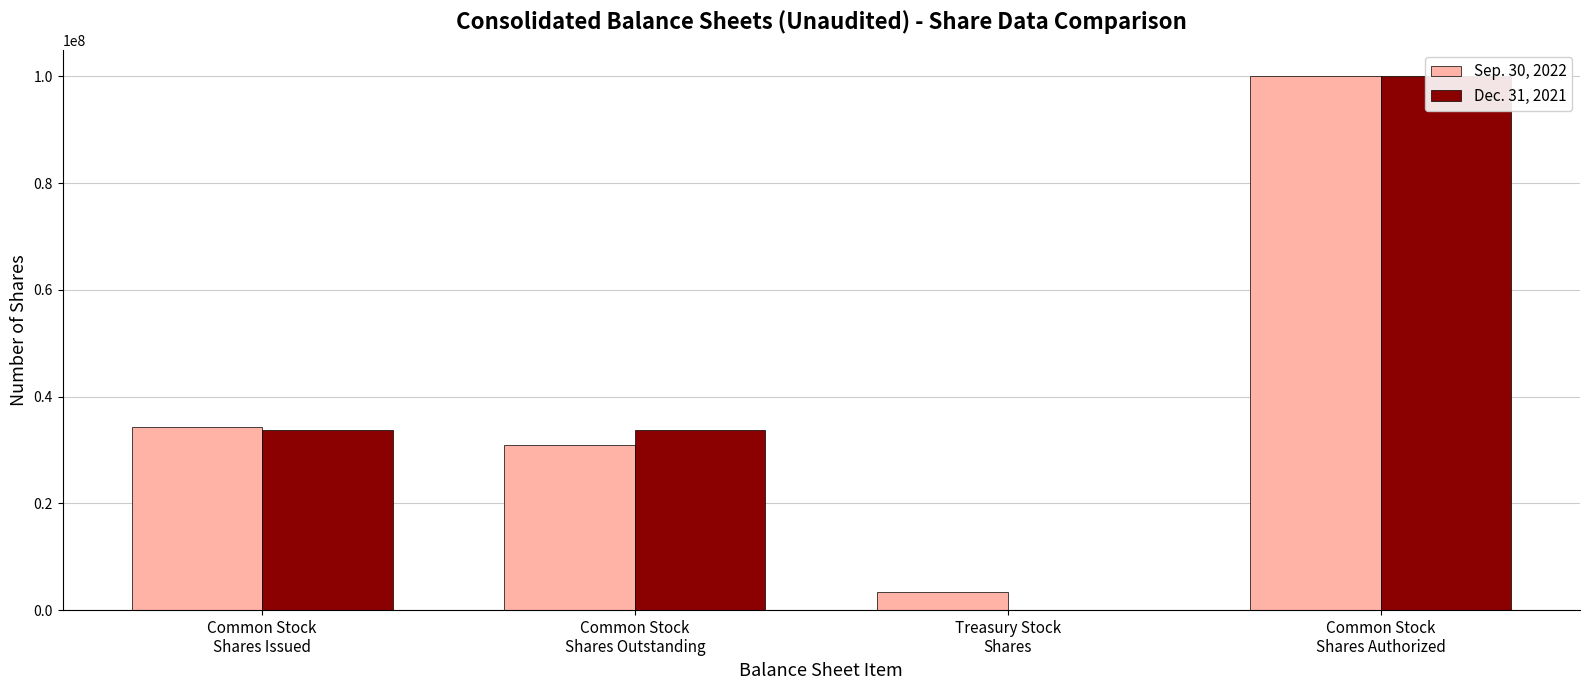

What is the sum of all Sep. 30, 2022 values?

168664364